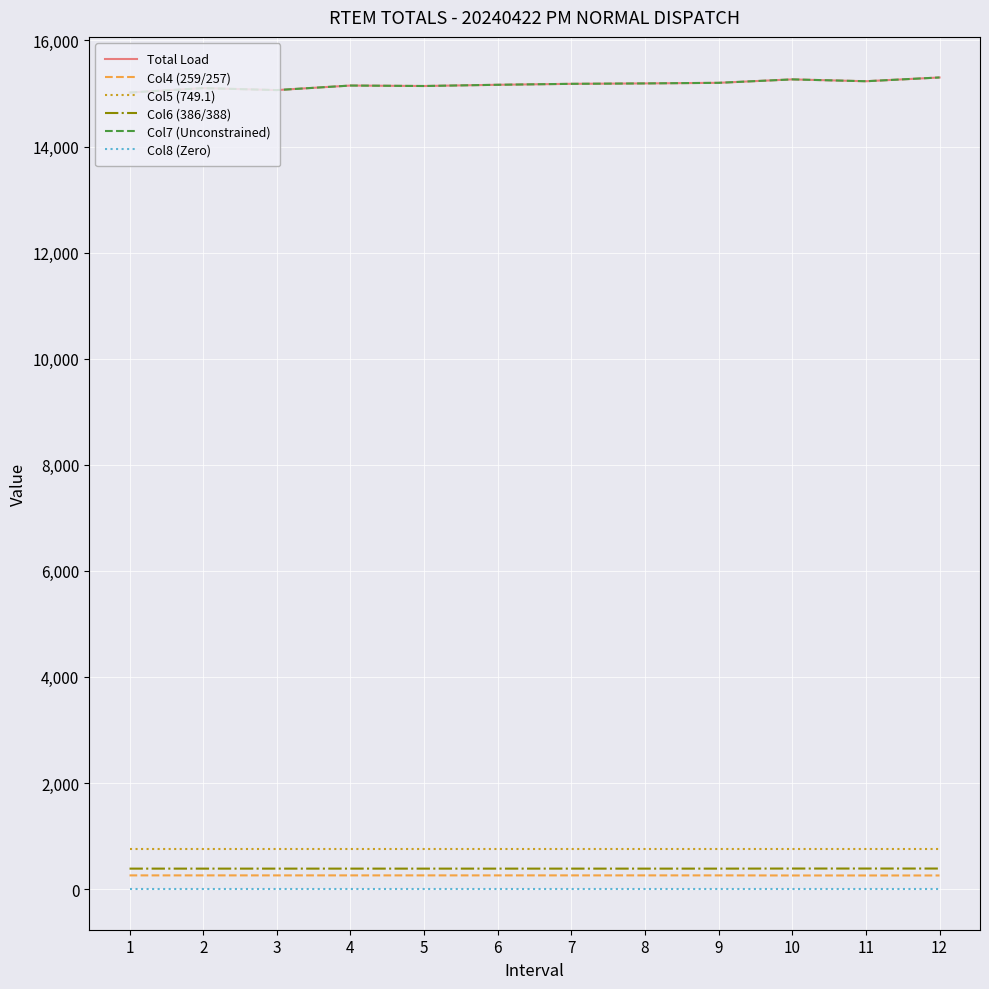

What is the minimum value for Col6 (386/388)?

386.7